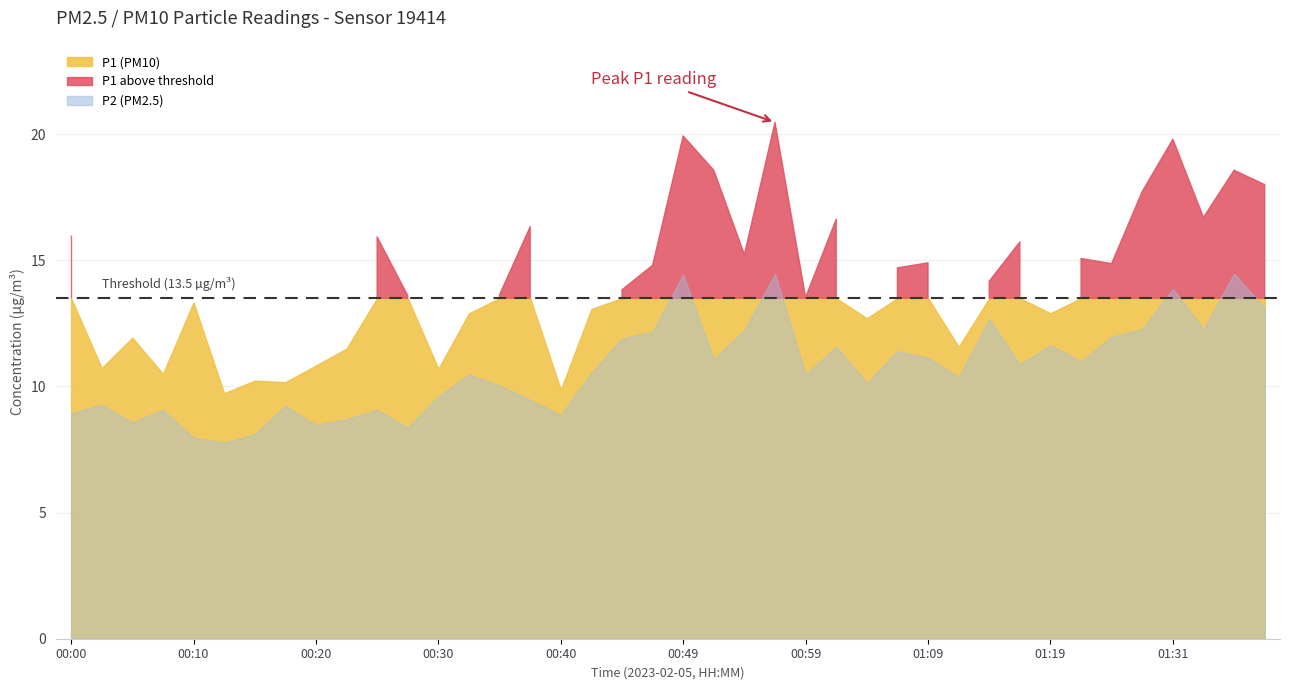

What is the spread (max minus min) of values at 00:15?

2.1